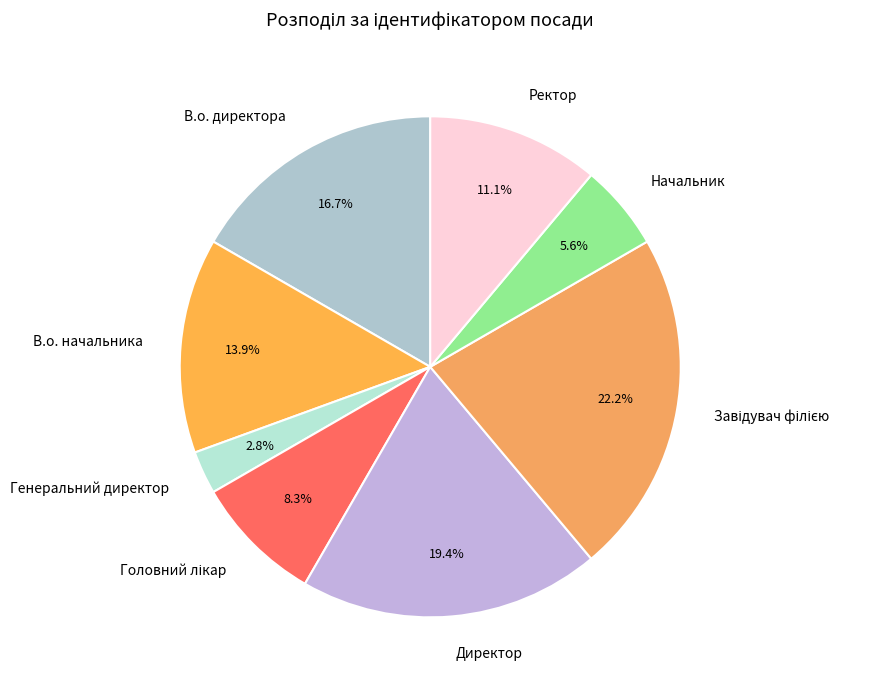

How much of the chart is everything except Директор?

80.6%